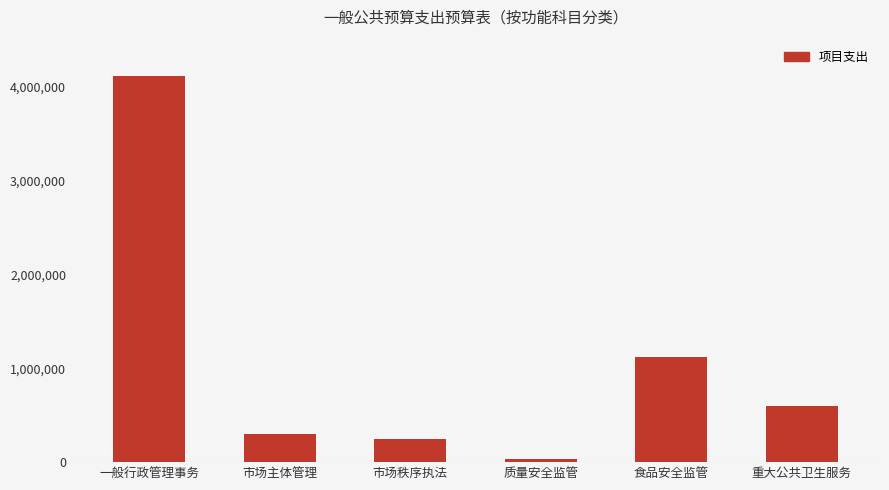

The chart shows a value of 300000 at 市场主体管理. True or false?

True